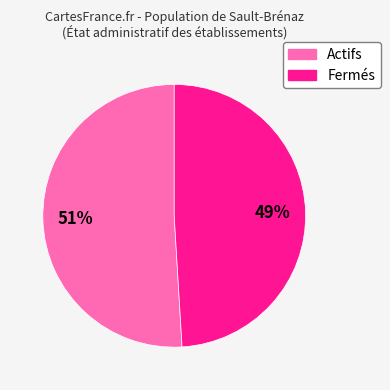

Is there a majority slice in this chart?

Yes